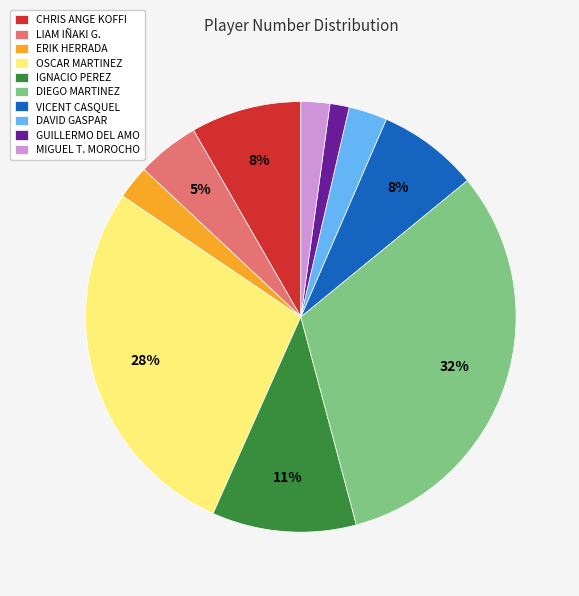

Is OSCAR MARTINEZ the majority of the pie?

No